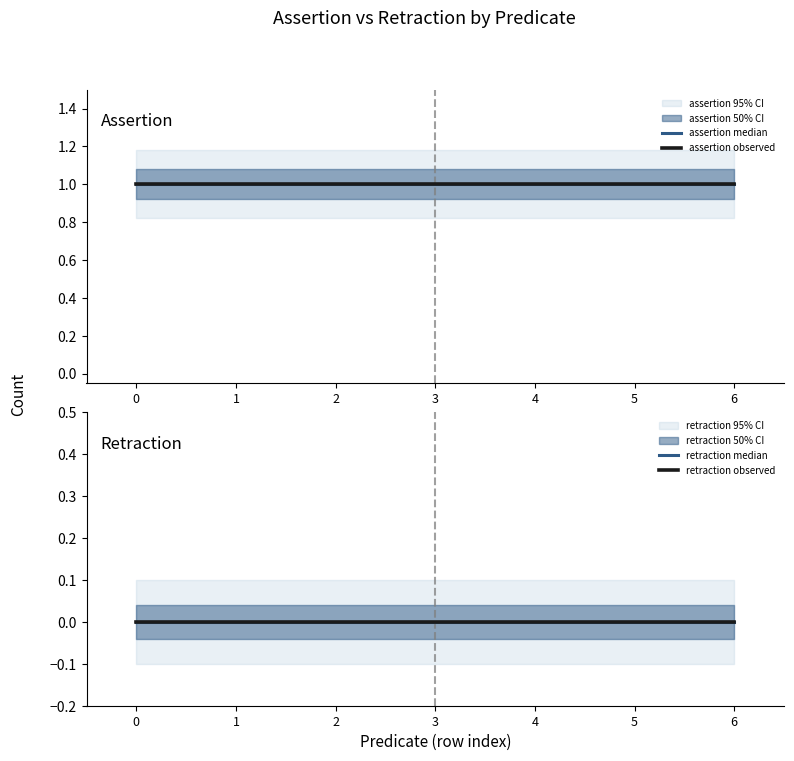

List the labels in order of retraction observed value, largest first.

0, 1, 2, 3, 4, 5, 6